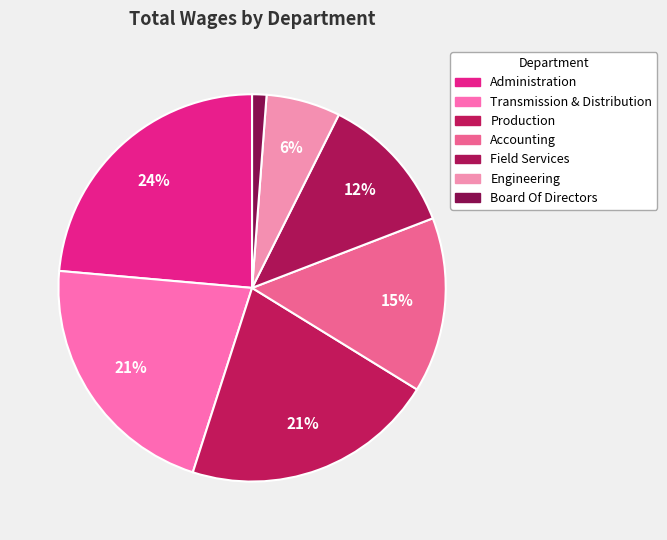

To the nearest percent, what is the difference between the Administration and Accounting slice percentages?

9%